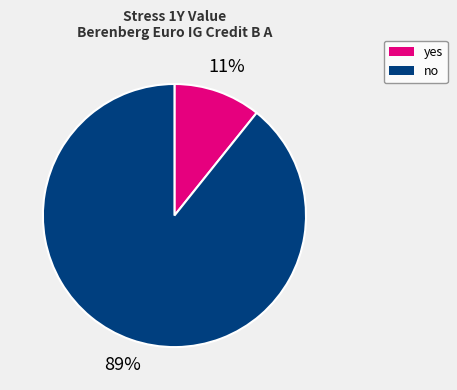

To the nearest percent, what is the average slice percentage?

50%